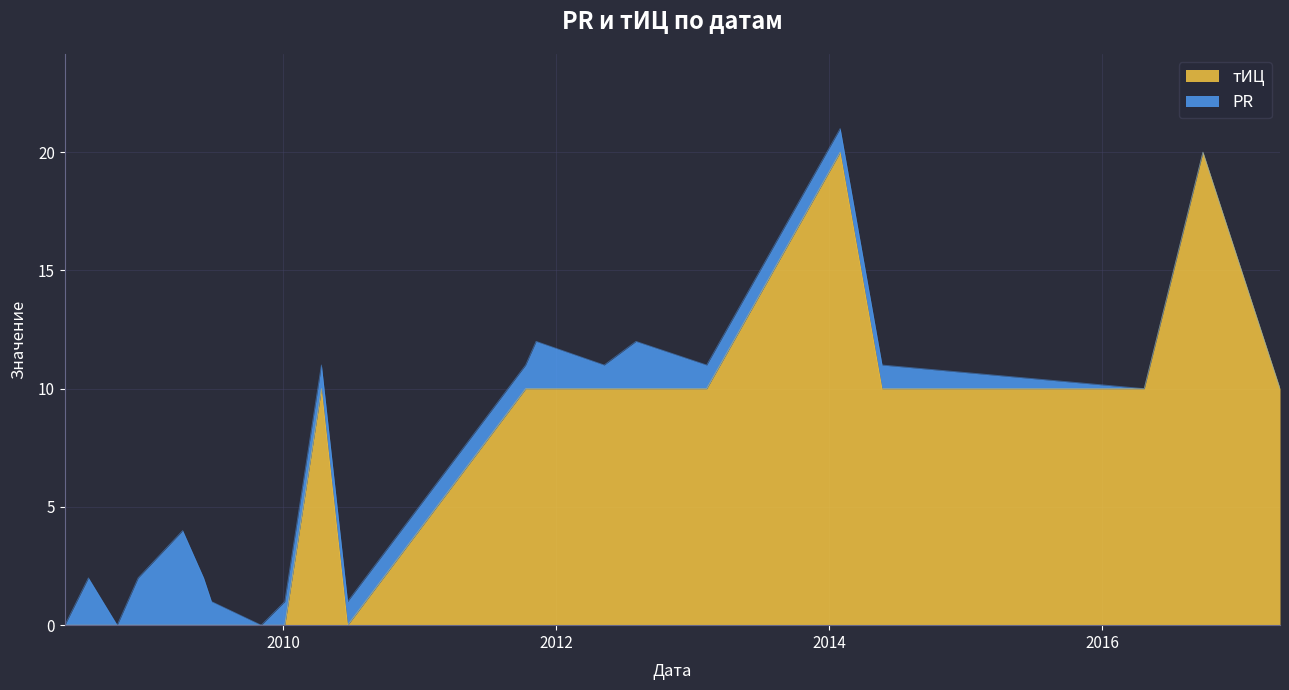

What is the difference between the second highest and minimum values?

20